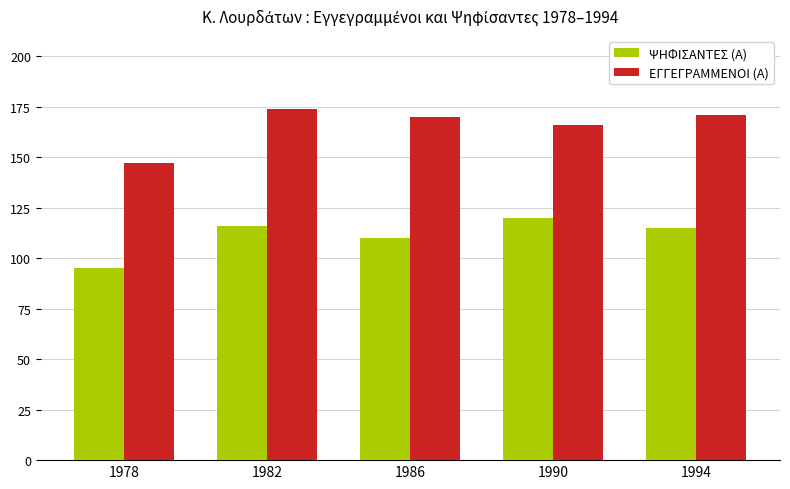

At which category is the sum across all series the highest?

1982